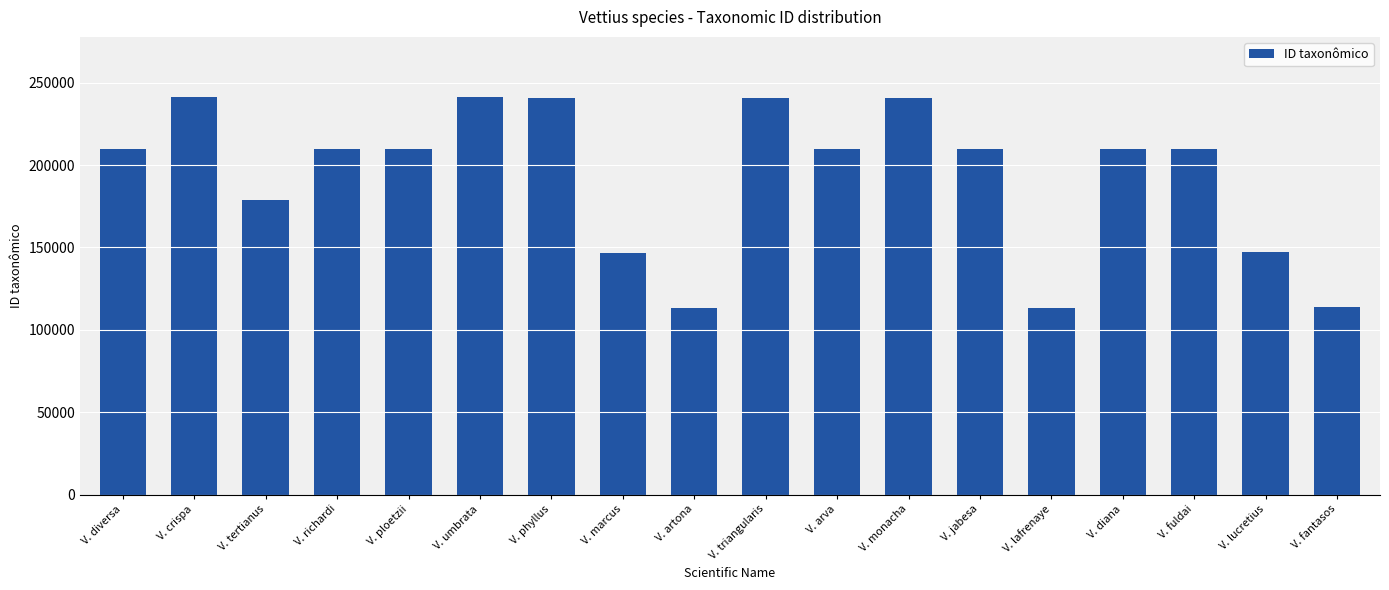

What is the ratio of the value at V. diana to the value at V. lucretius?

1.4